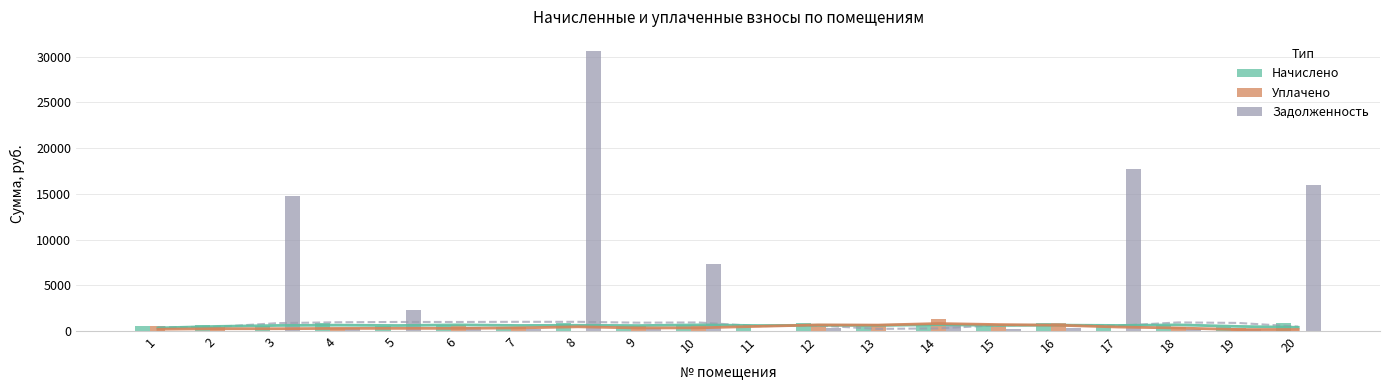

At which label does Задолженность first exceed 282?

3